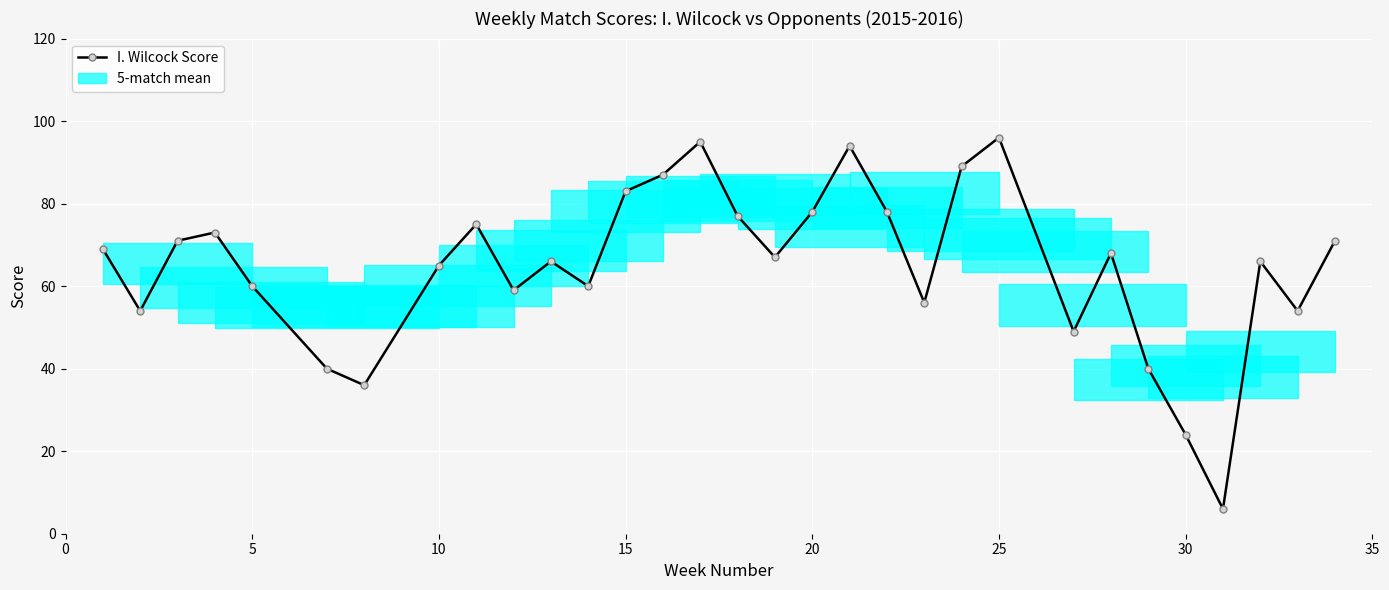

How many data points are less than 67?

15